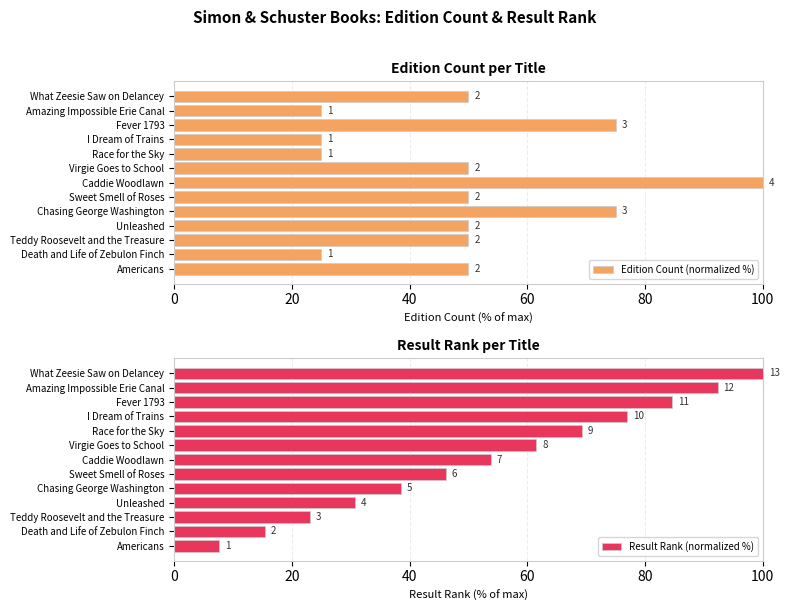

Which series changed the most between Death and Life of Zebulon Finch and Sweet Smell of Roses?

Result Rank (normalized %)